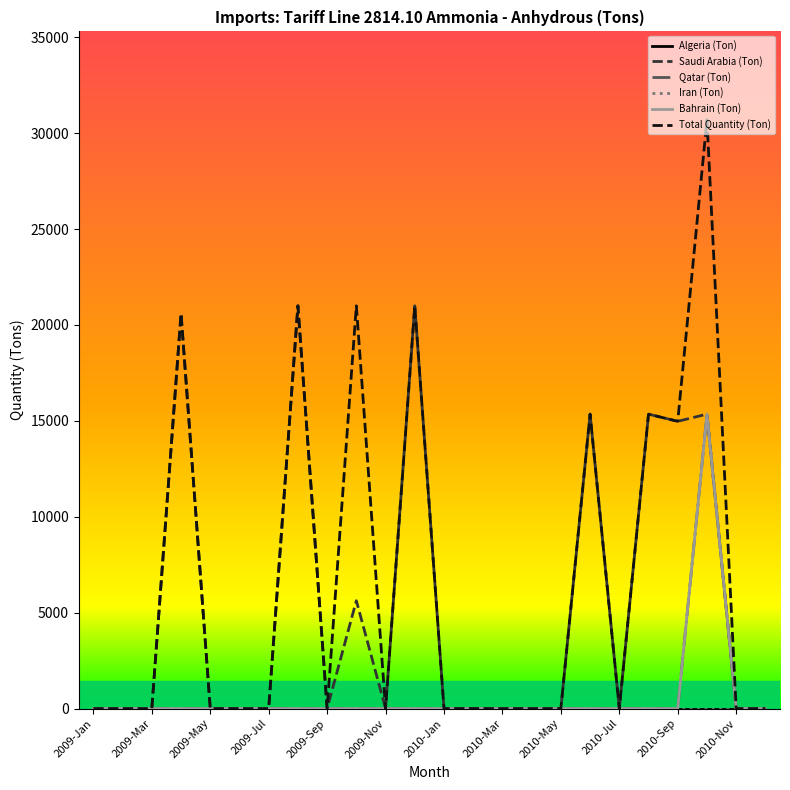

Does the chart display data point markers on the line(s)?

No